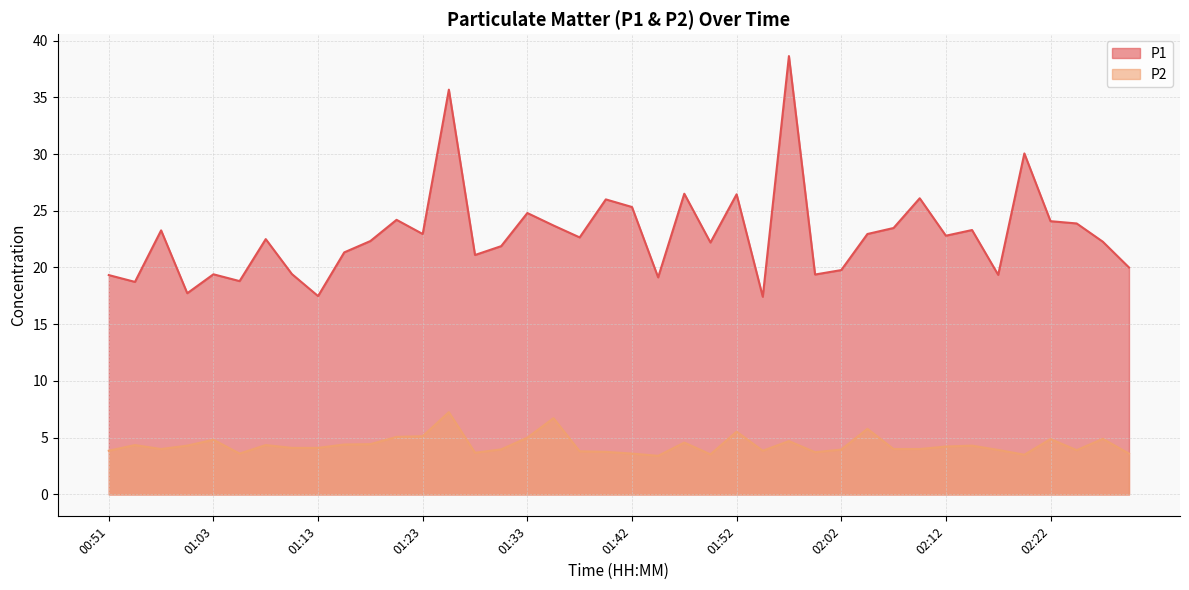

Rank the series by their maximum value, from highest to lowest.

P1, P2